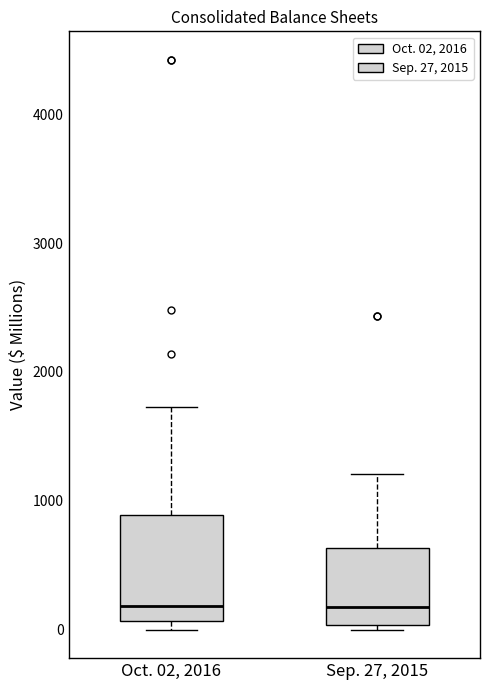

Where is the lower edge of the box for Oct. 02, 2016 on the y-axis? The values are not printed on the chart, so give them approximately, as read against the axis.

100